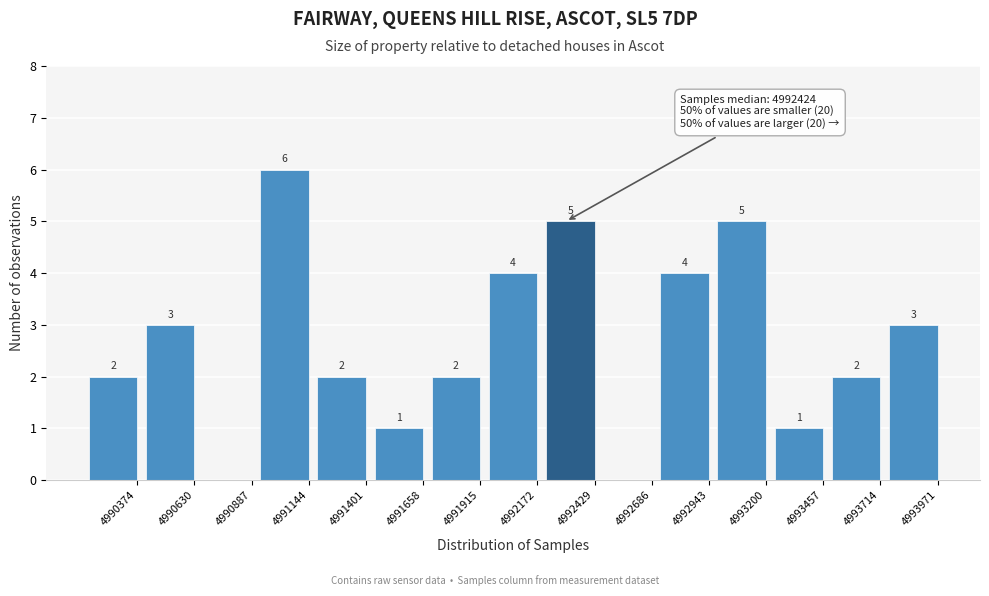

Reading left to right, what are all the values shown in this chart?

4990374=2	4990630=3	4990887=0	4991144=6	4991401=2	4991658=1	4991915=2	4992172=4	4992429=5	4992686=0	4992943=4	4993200=5	4993457=1	4993714=2	4993971=3